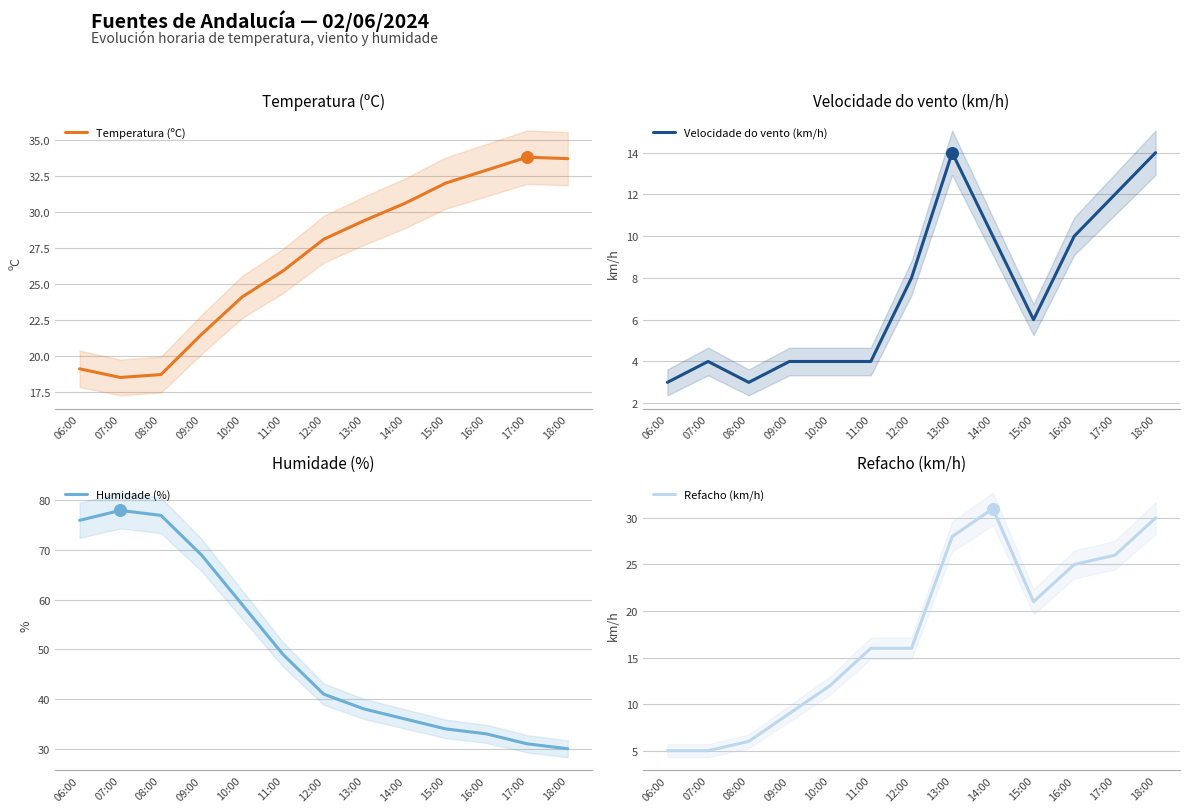

At which category is the sum across all series the highest?

13:00